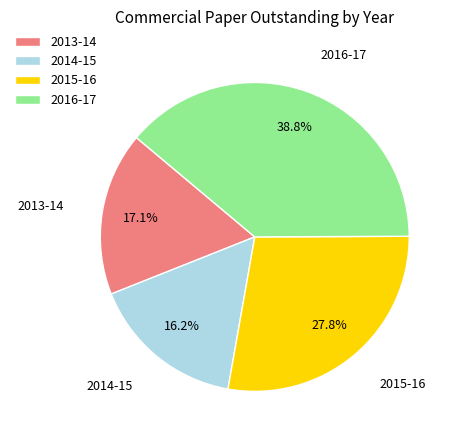

To the nearest percent, what portion does 2016-17 represent?

39%